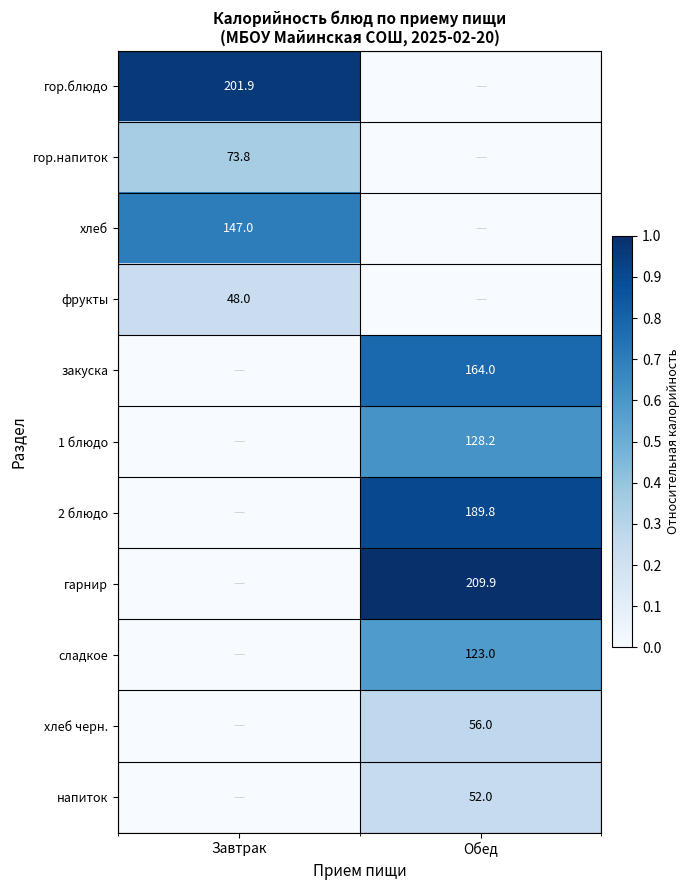

The напиток series shows 92.4 at Обед. True or false?

False